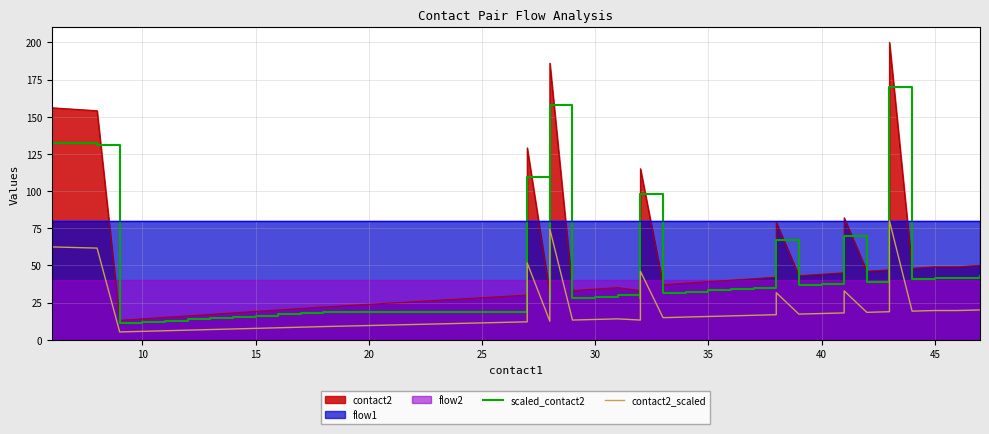

What is the difference between the second highest and second lowest values in the scaled_contact2 series?

146.2